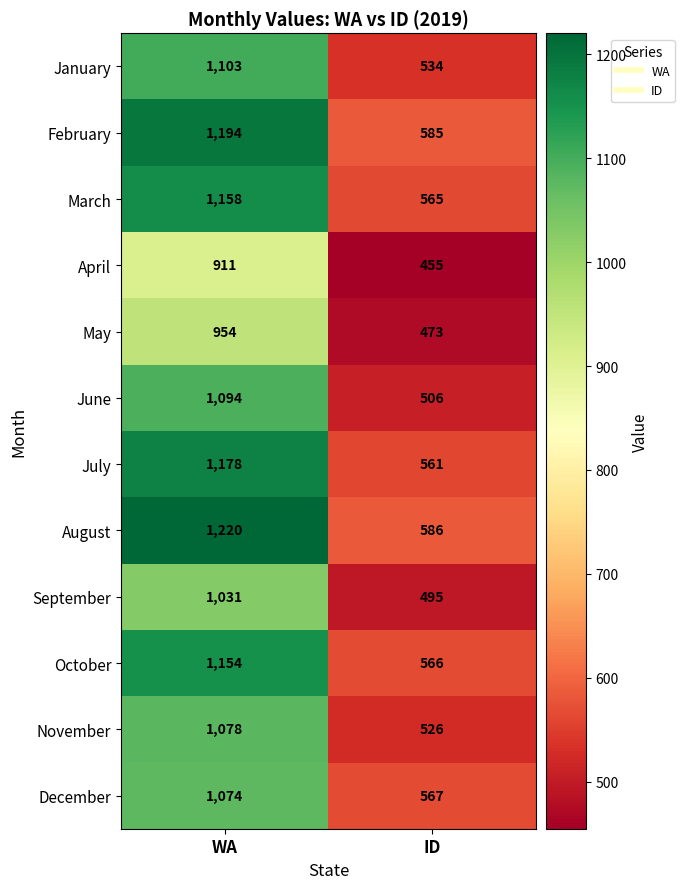

What is the sum of the June values at ID and WA?

1600